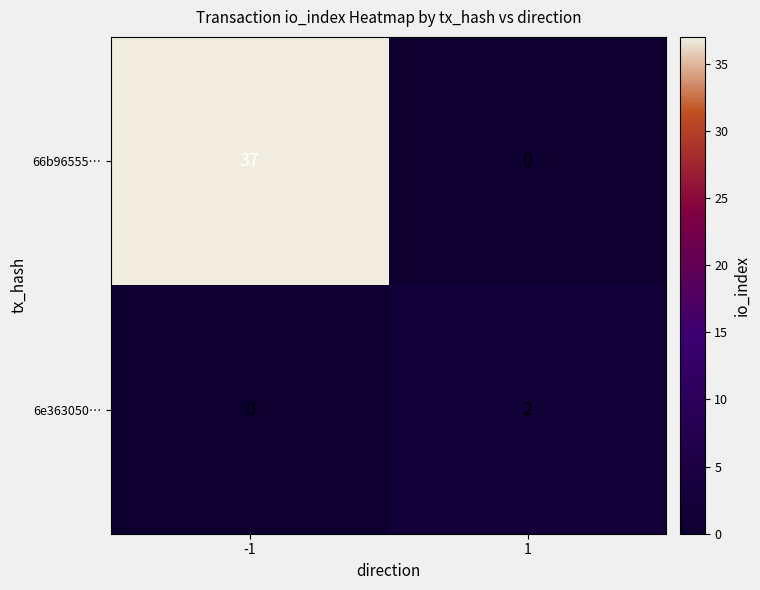

How many categories are shown in the chart?

2